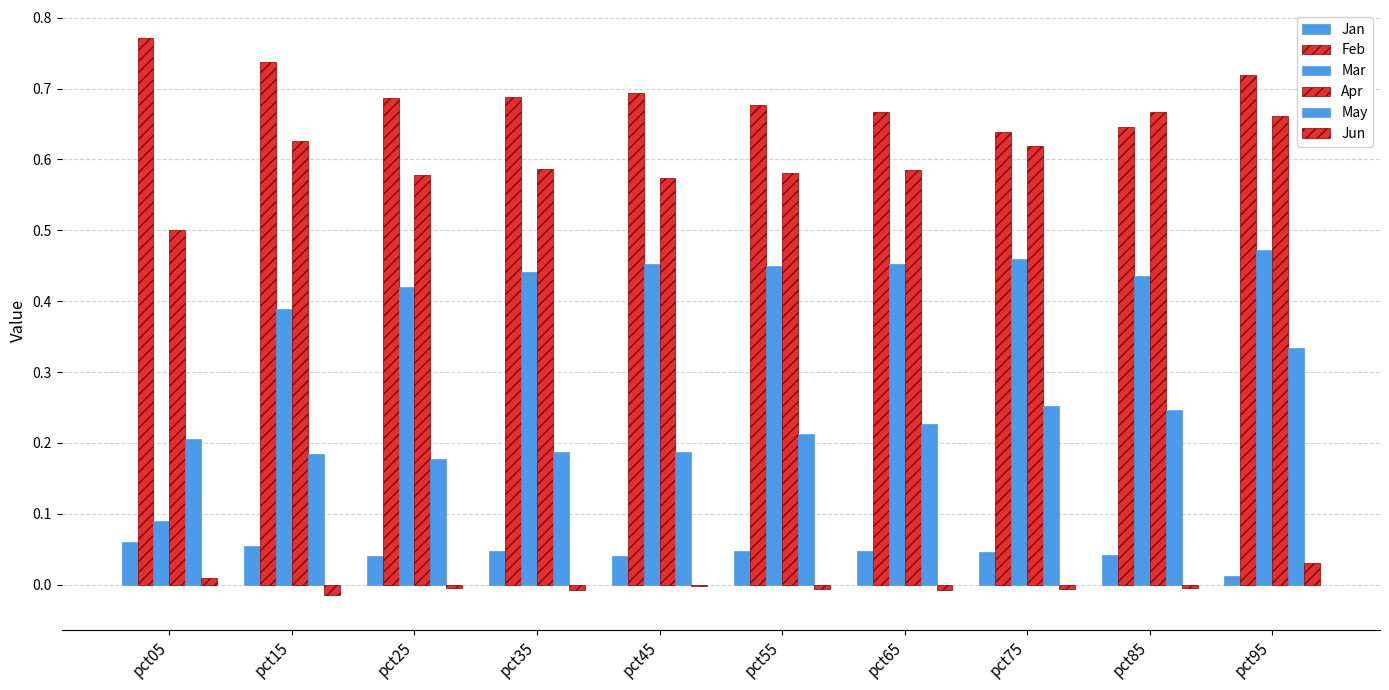

Are the bars horizontal?

No